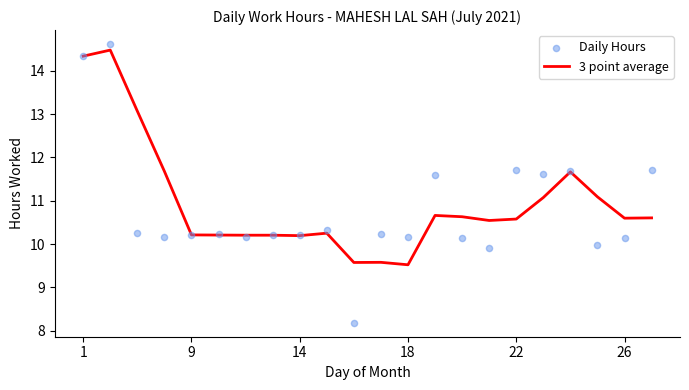

Which series has the largest Y range (max minus min)?

Daily Hours